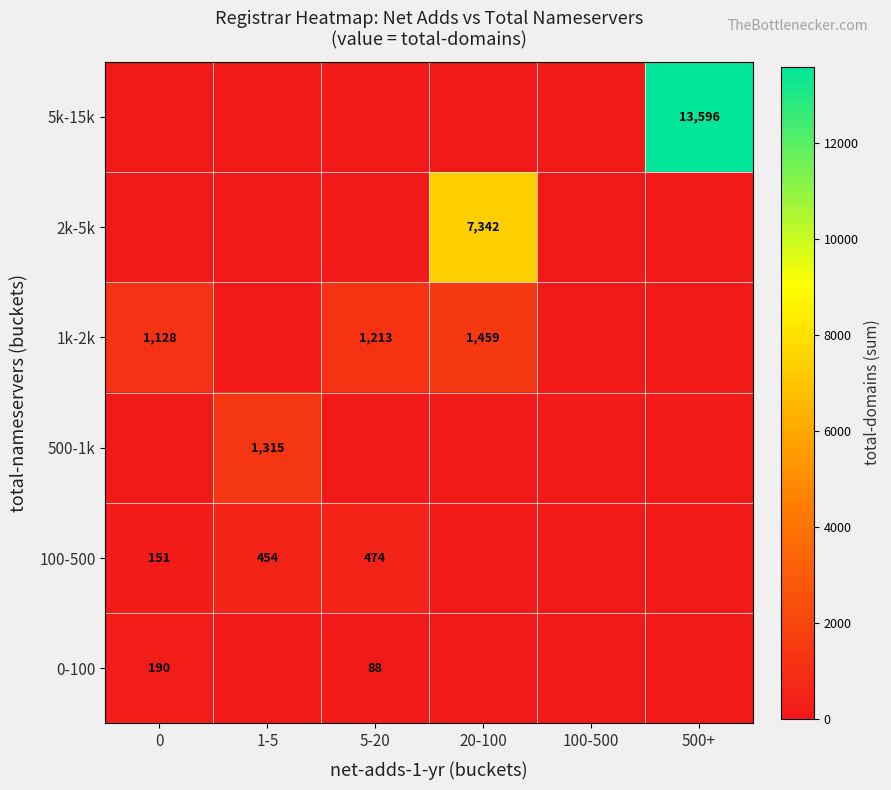

What is the total value across all series at 5-20?

1775